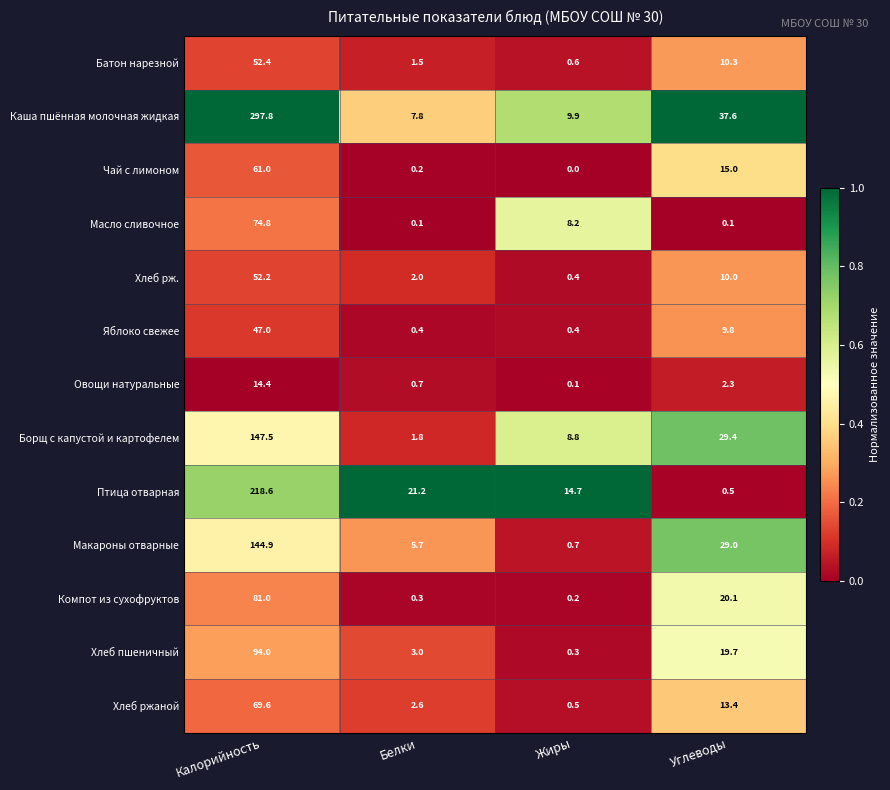

What is the difference between the maximum and minimum values in the Овощи натуральные series?

14.3